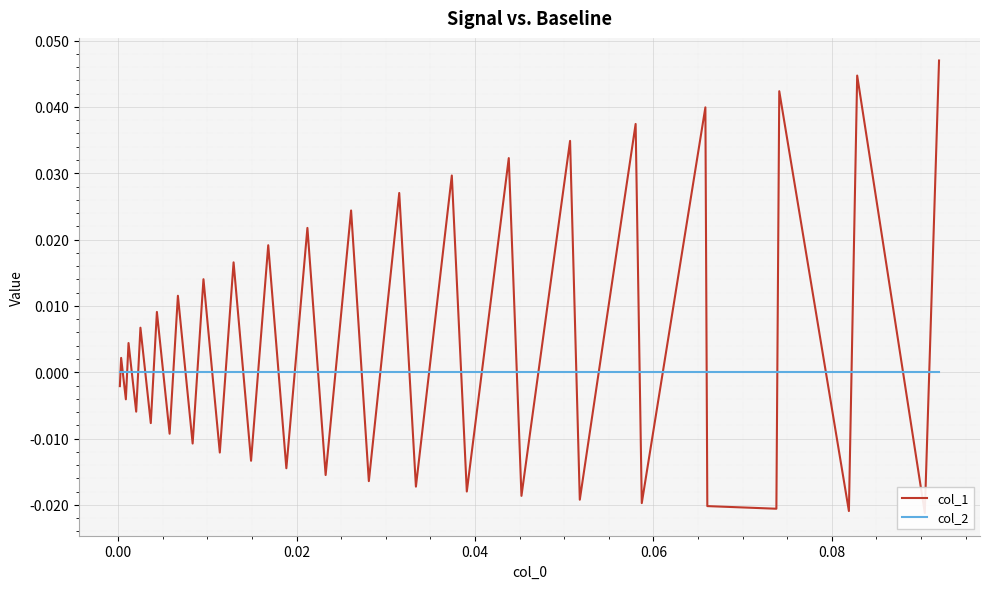

How many interior local peaks does the col_1 series have?

18